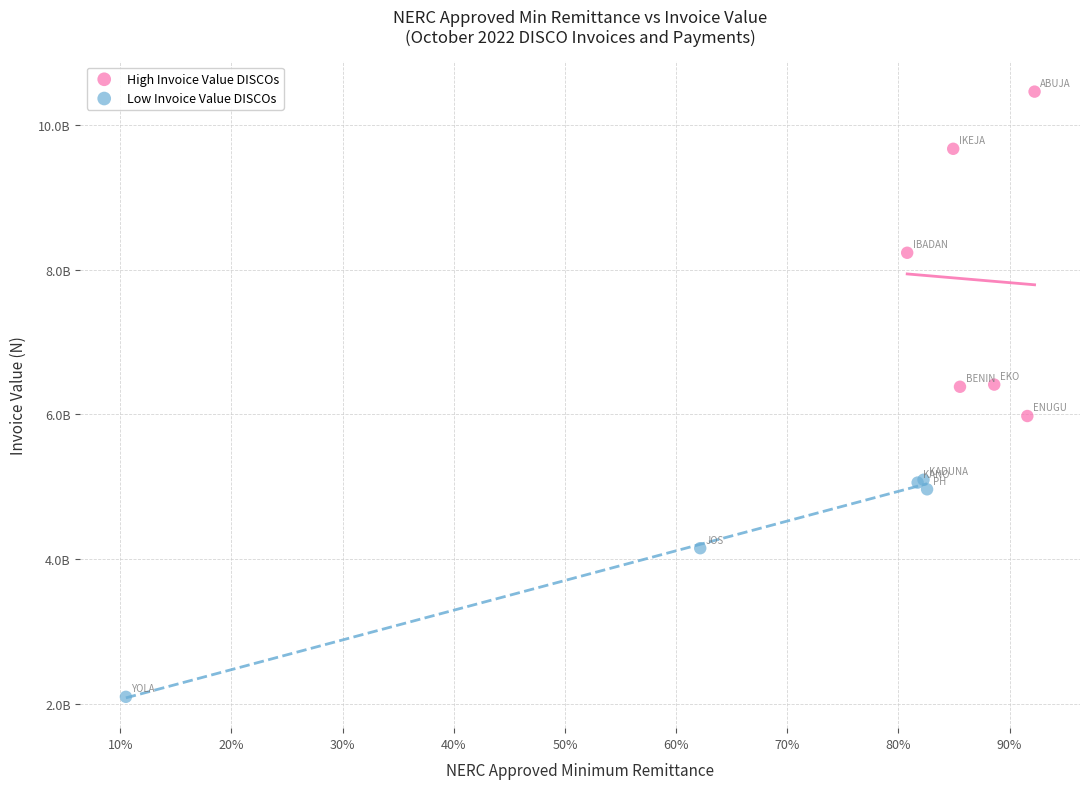

Which series has the widest spread of Y values?

High Invoice Value DISCOs